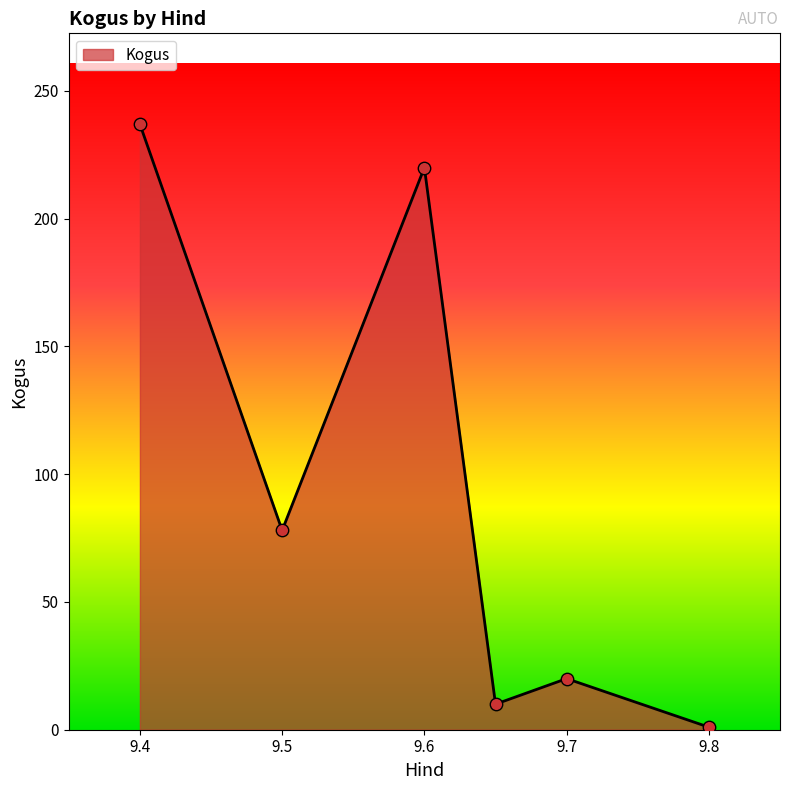

What is the maximum value shown in the chart?

237